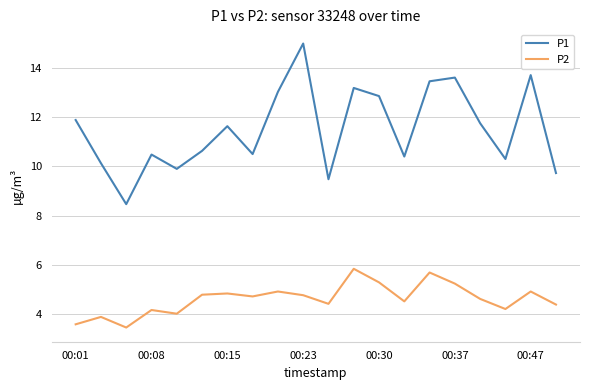

What is the highest value of the P1 series?

15.0